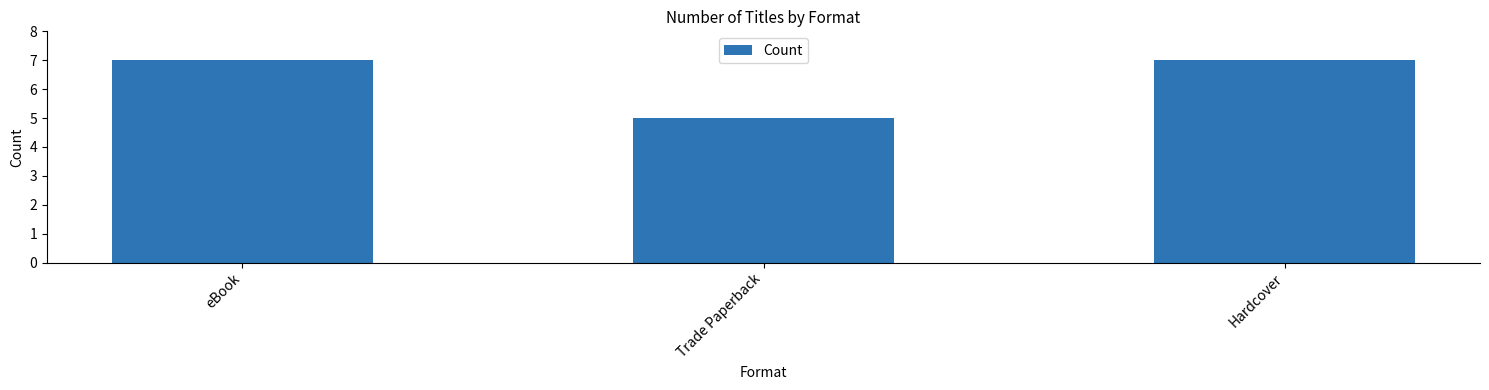

Reading left to right, list all the values displayed in this chart.

eBook=7	Trade Paperback=5	Hardcover=7